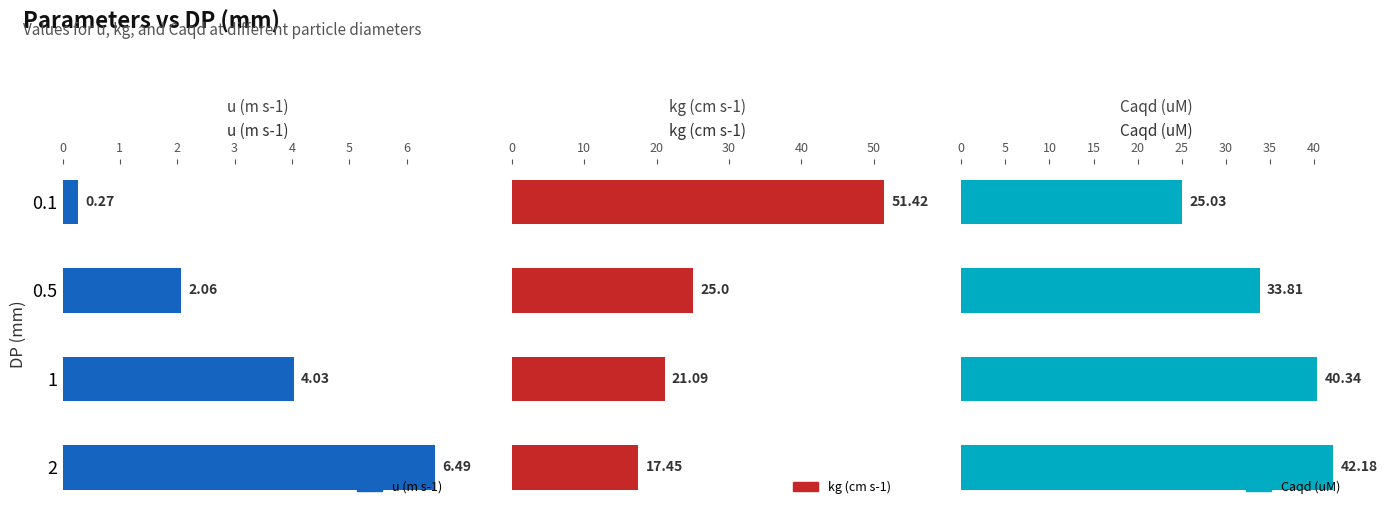

What is the greatest value displayed?

51.4